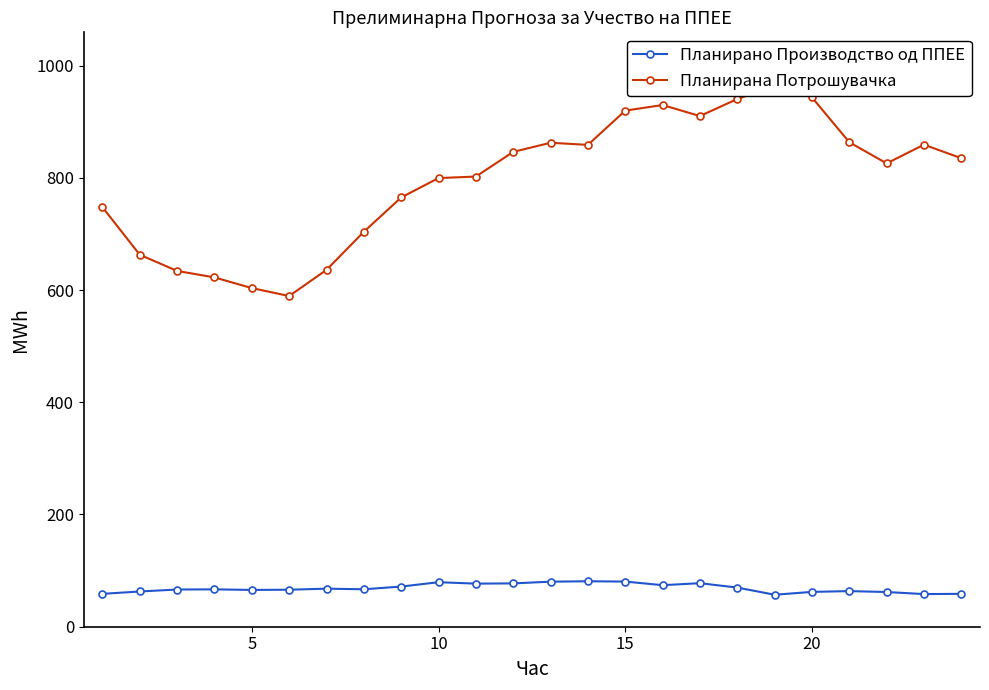

The value of Планирано Производство од ППЕЕ at 20 is 62.1. True or false?

True